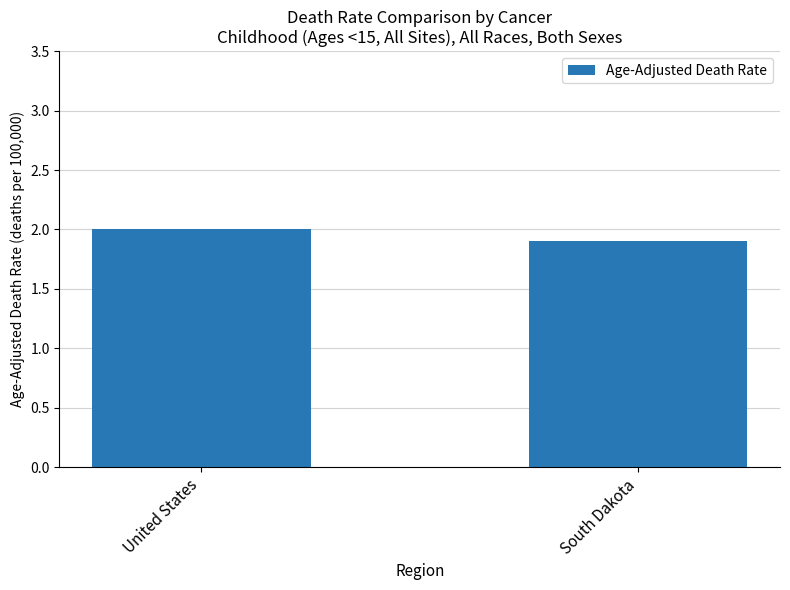

What position from the right is United States?

2